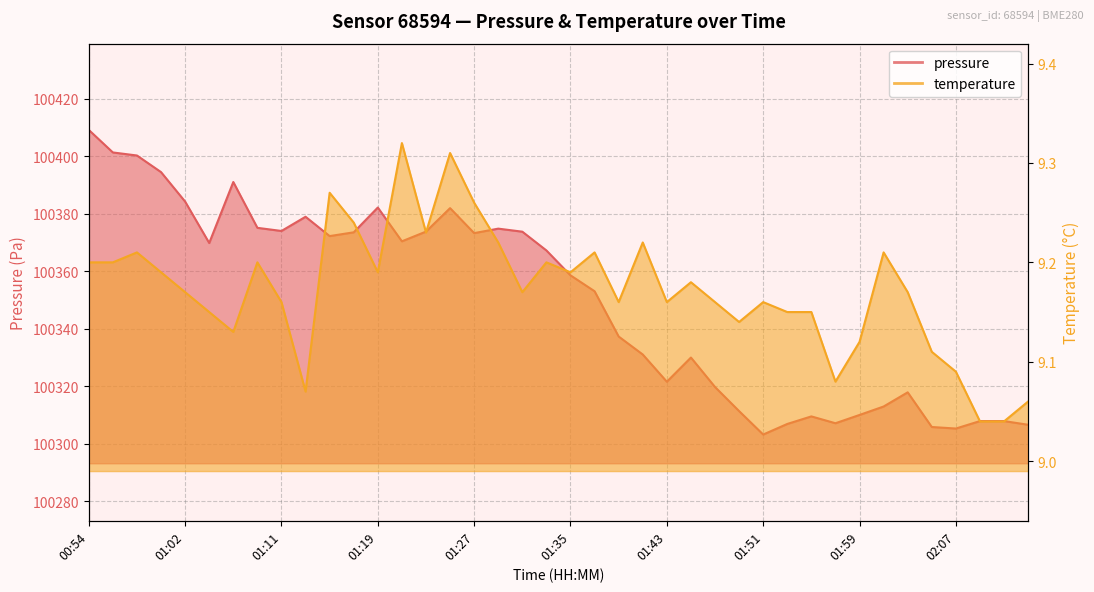

List the series in order of their overall mean, lowest first.

temperature, pressure